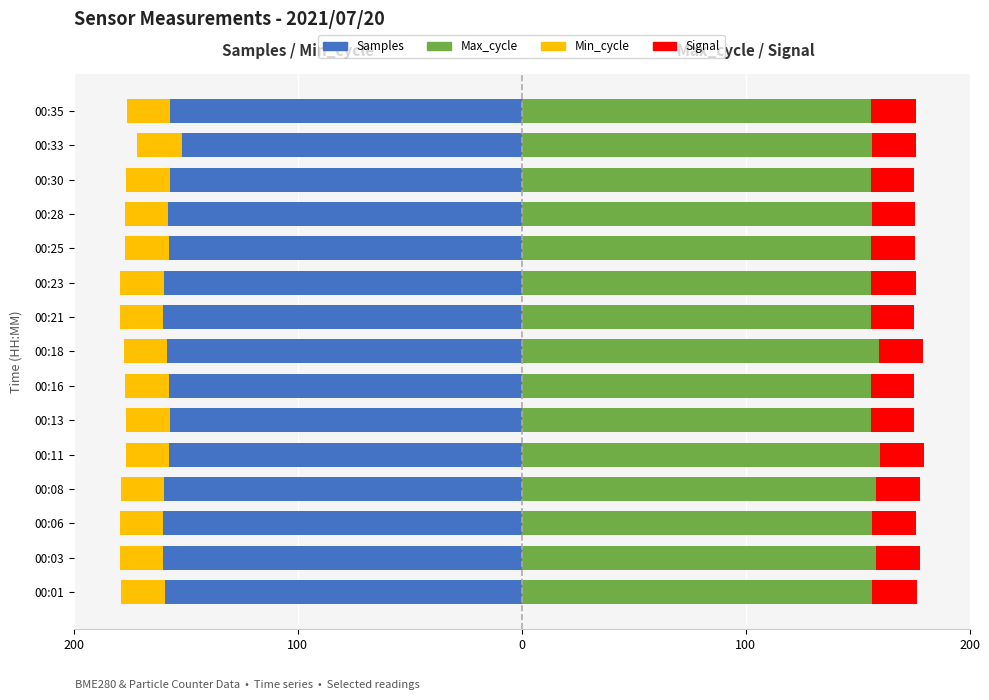

Is it true that Max_cycle equals 256.1 at 00:11?

False